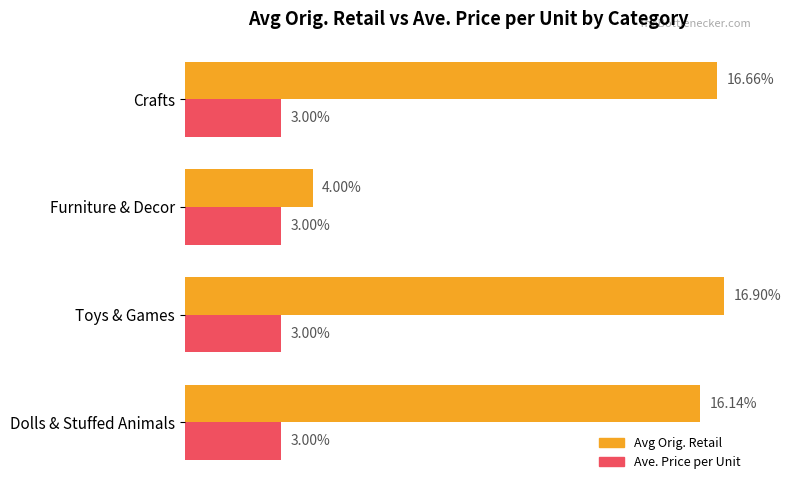

Which series has the largest total across all categories?

Avg Orig. Retail